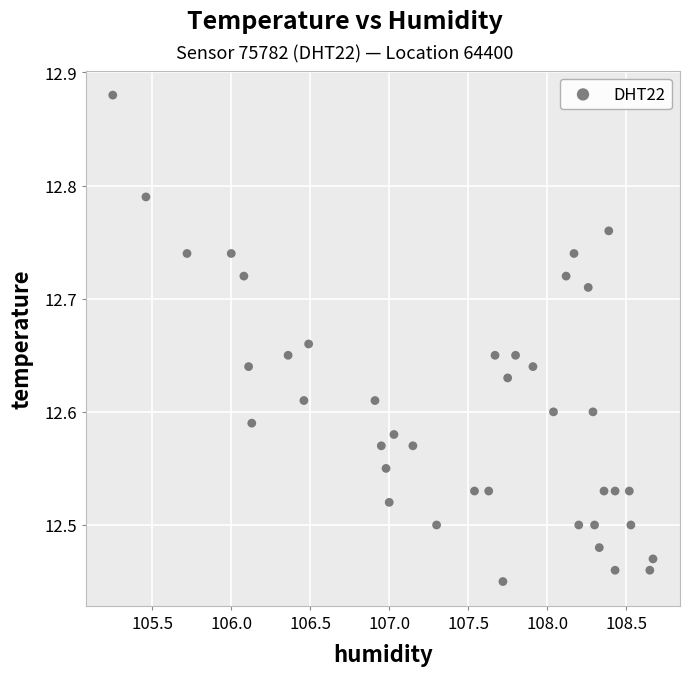

What is the range of Y values (max minus min)?

0.4